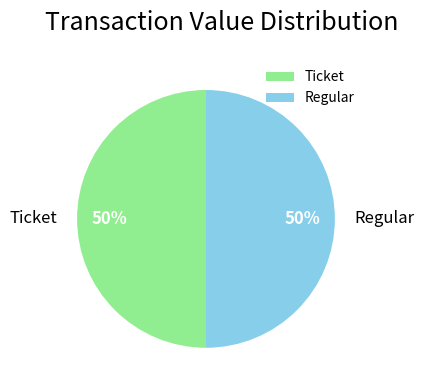

True or false: Ticket accounts for 50% of the total.

True